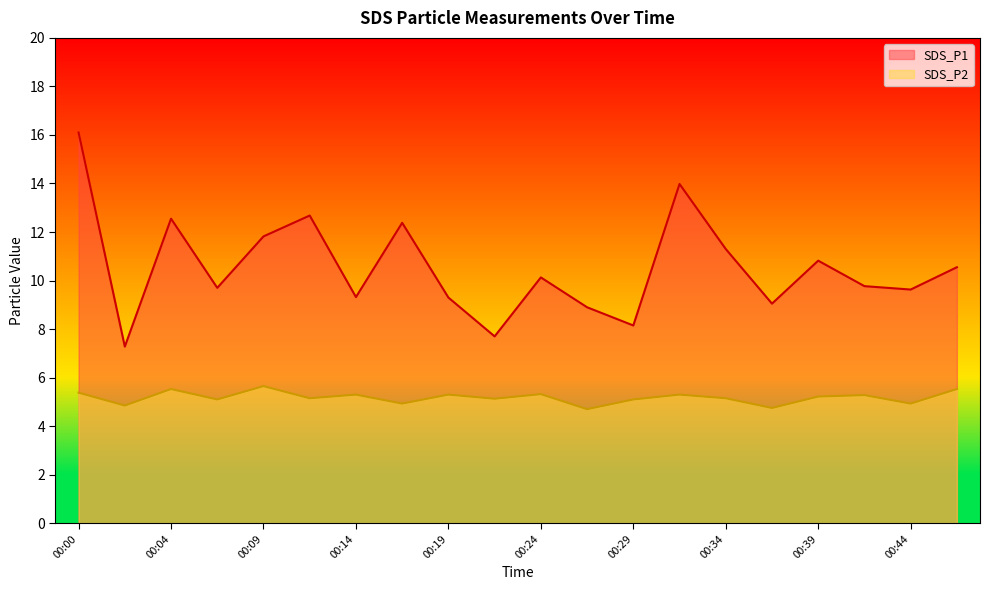

What are all the series names shown in the legend?

SDS_P1, SDS_P2